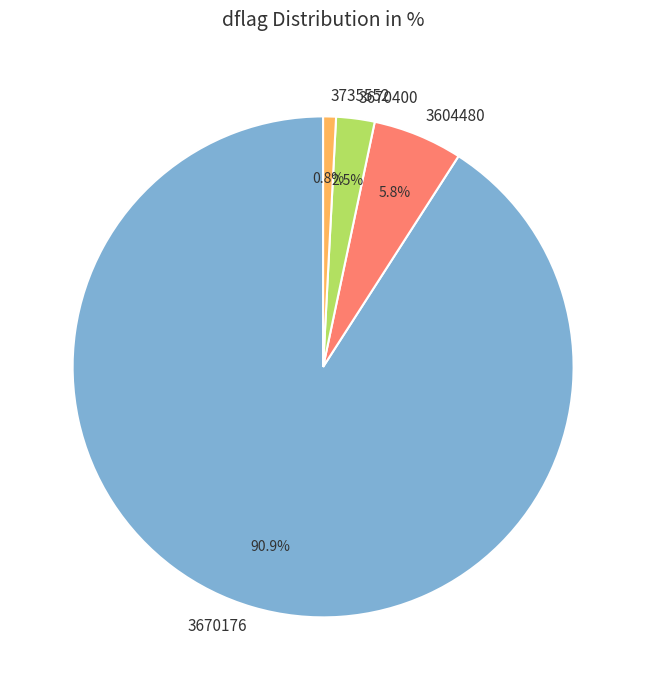

Which category accounts for the majority?

3670176